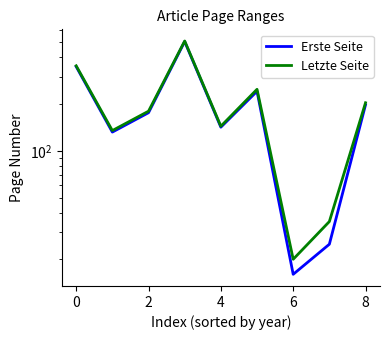

Reading left to right, transcribe all the data shown in this chart.

Erste Seite: 349	132	176	506	142	242	16	25	198
Letzte Seite: 353	135	180	510	144	249	20	35	204